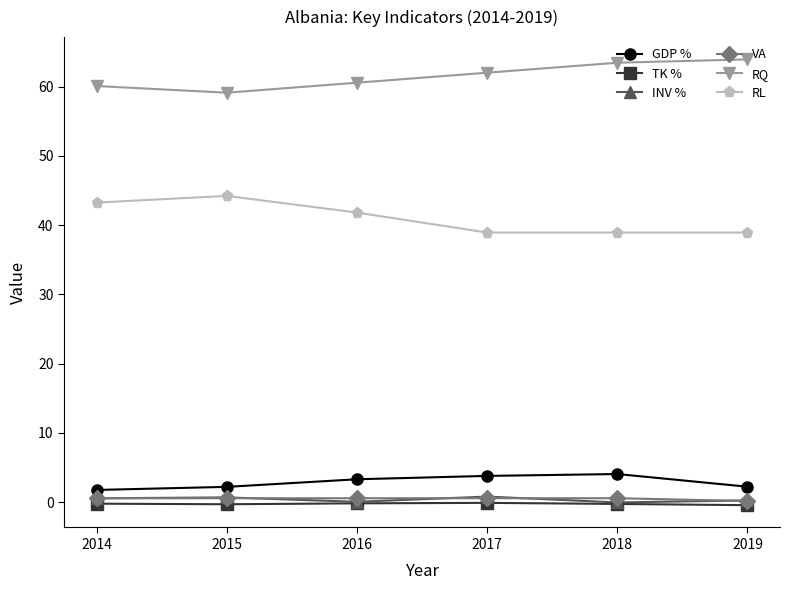

Is the value of RL at 2015 greater than the value of TK % at 2018?

Yes